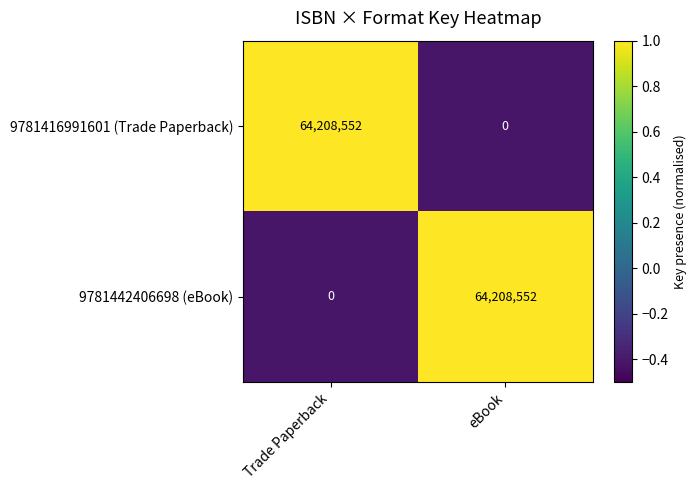

What is the spread (max minus min) of values at eBook?

64208552